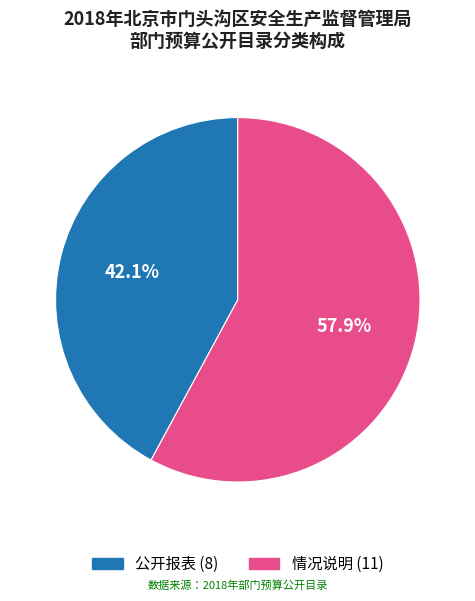

To the nearest percent, what is the combined percentage of 情况说明 and 公开报表?

100%